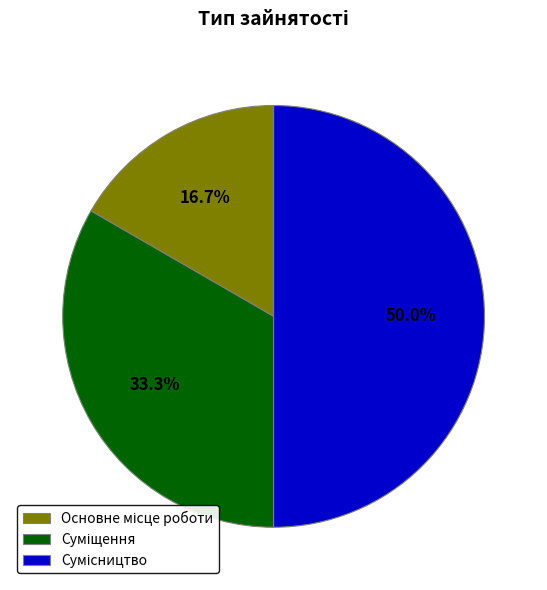

Does Основне місце роботи represent more than half of the total?

No